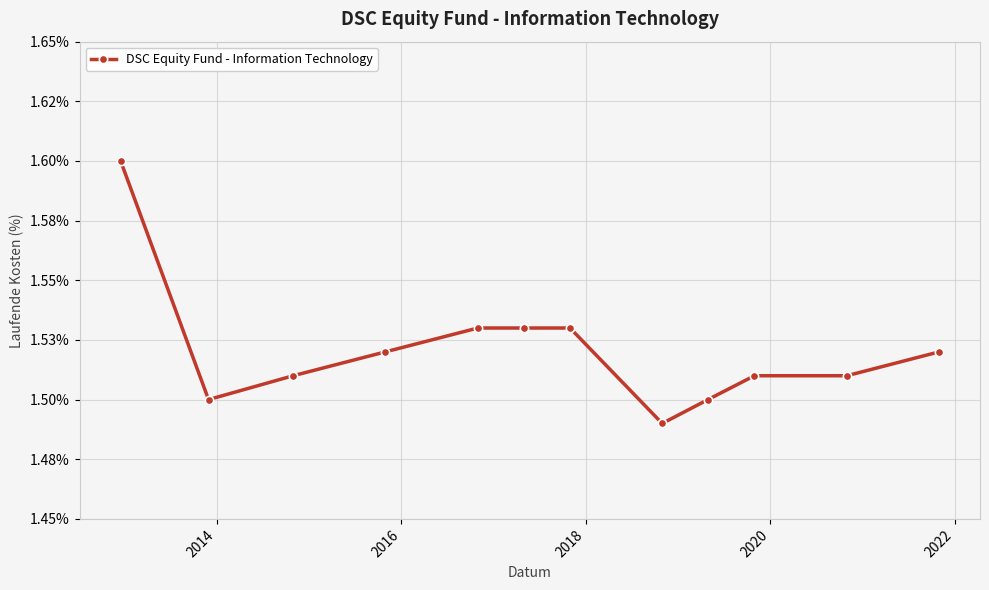

Reading right to left, transcribe all the data shown in this chart.

1.5	1.5	1.5	1.5	1.5	1.5	1.5	1.5	1.5	1.5	1.5	1.6